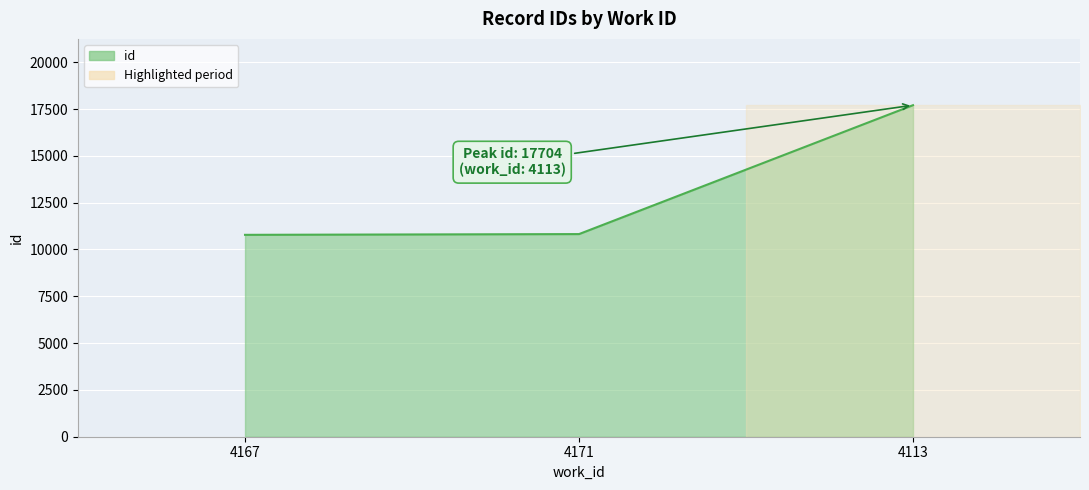

Reading right to left, what are all the values shown in this chart?

4113=17704	4171=10821	4167=10781